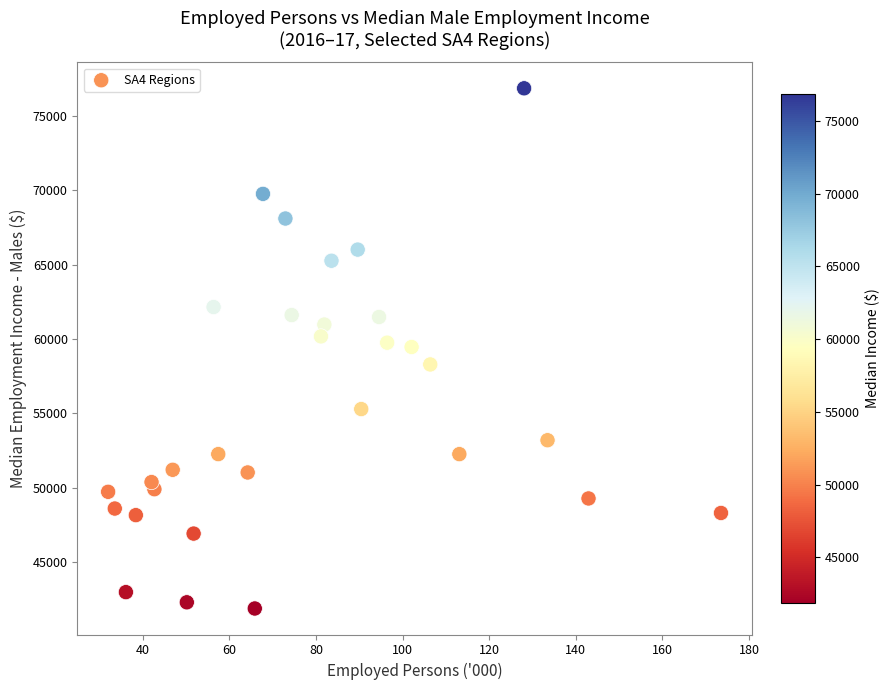

What is the range of Y values (max minus min)?

34989.0